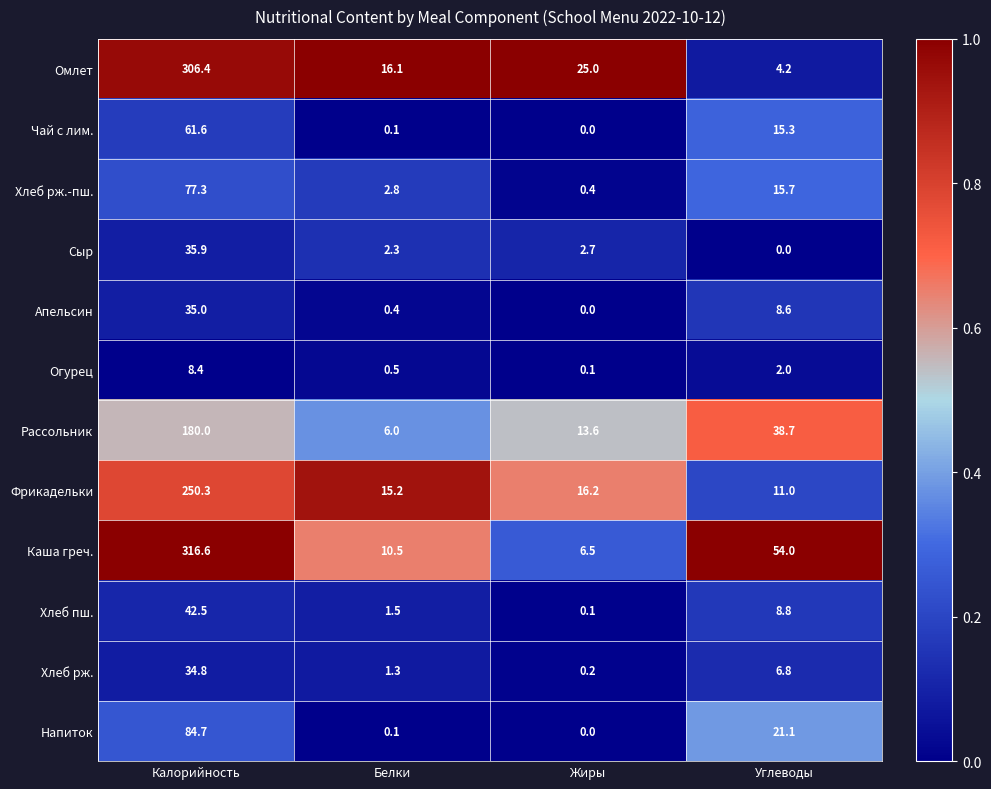

Is the value of Напиток at Калорийность greater than the value of Фрикадельки at Жиры?

Yes